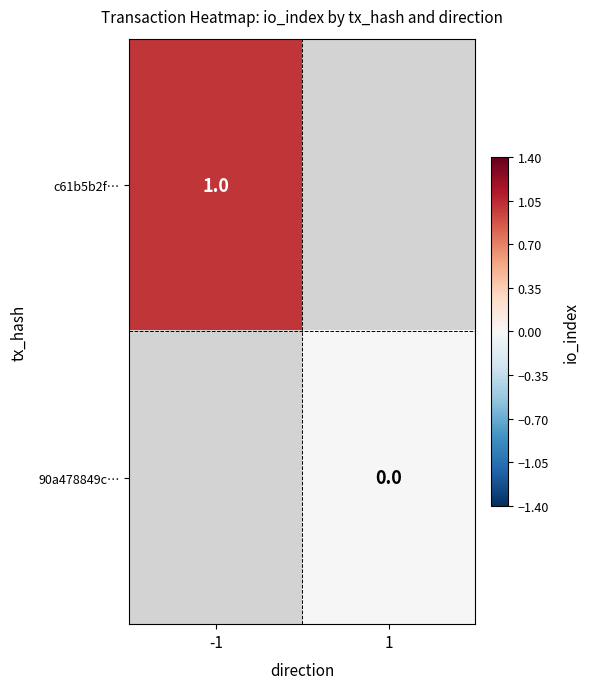

The value of c61b5b2f… at -1 is 2. True or false?

False